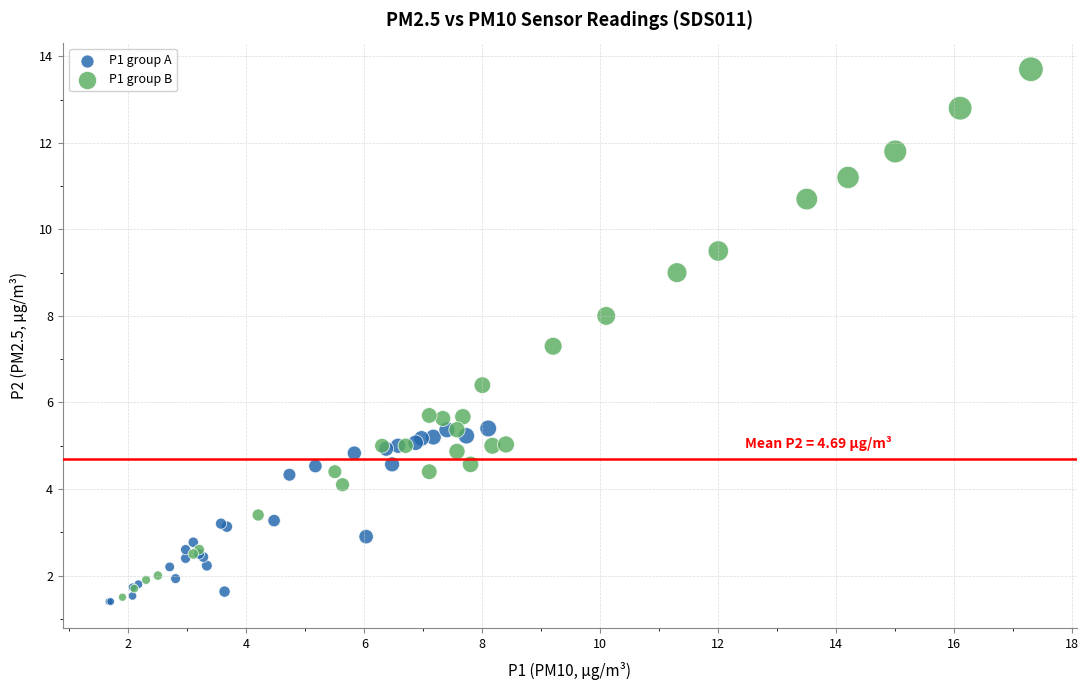

Which series has the largest Y range (max minus min)?

P1 group B